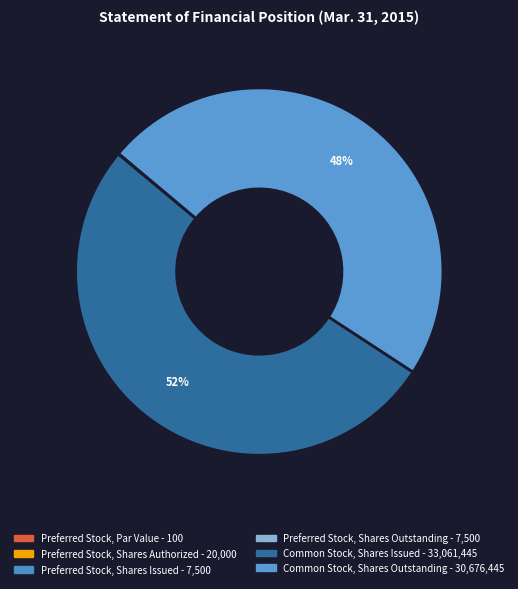

Combined, do Common Stock, Shares Issued and Preferred Stock, Shares Issued account for over 50%?

Yes